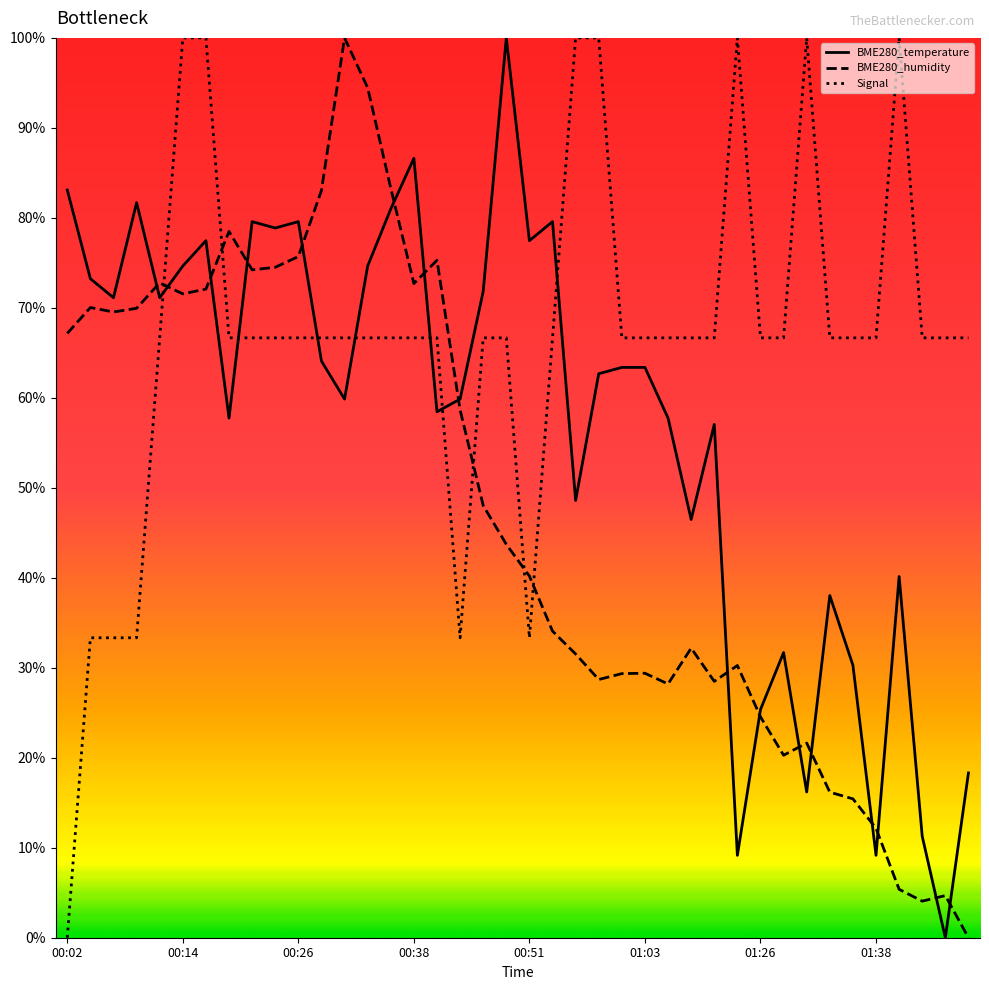

True or false: BME280_temperature and Signal cross at least once.

True